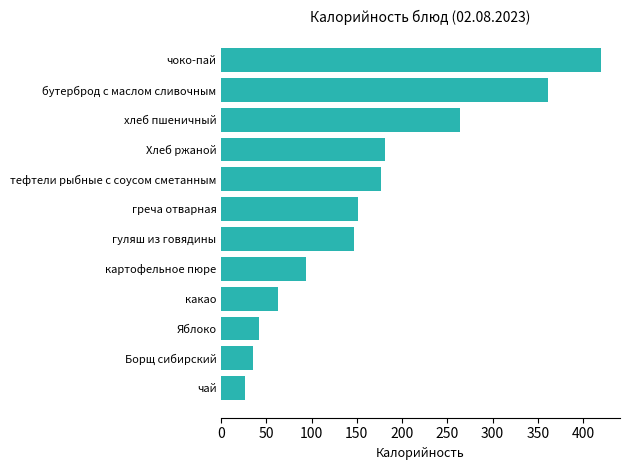

Between Борщ сибирский and какао, which is larger?

какао